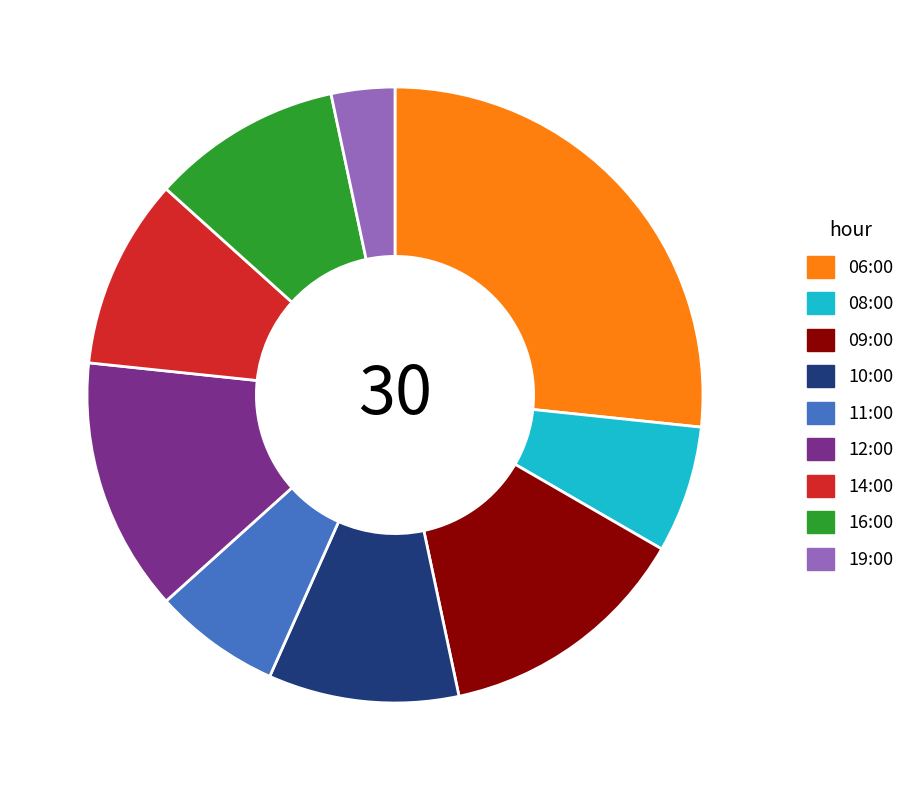

True or false: 11:00 accounts for 7% of the total.

True